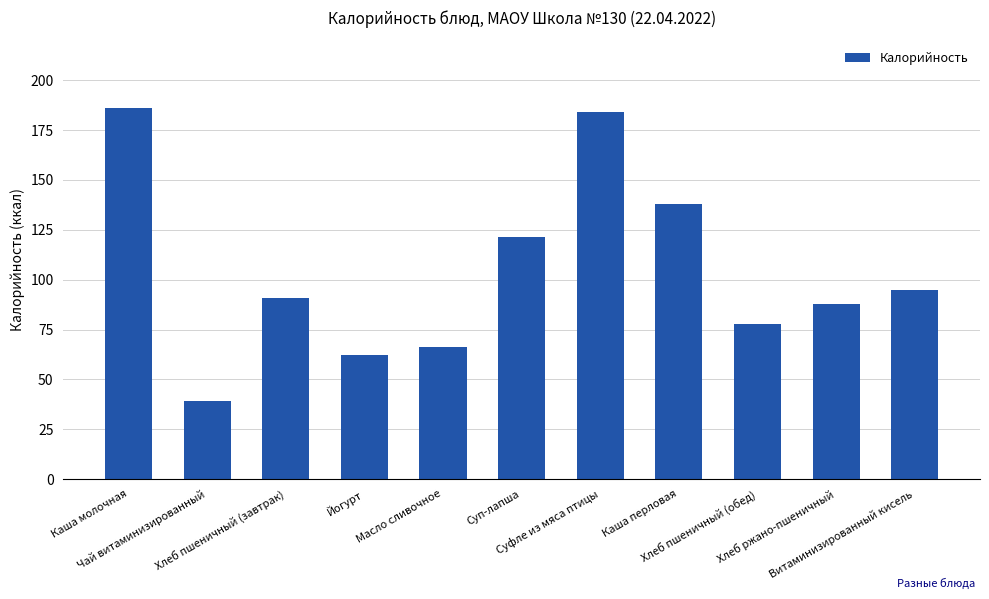

How many data points are less than 91?

5